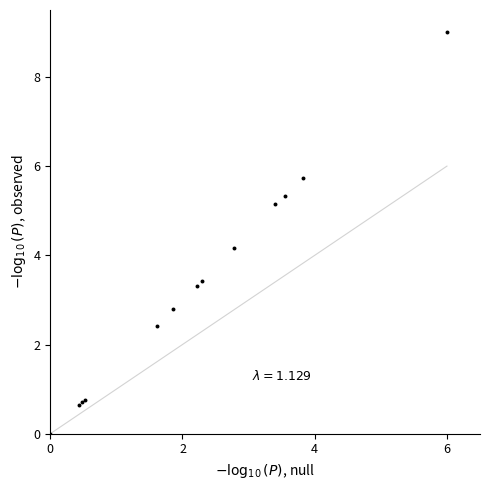

What Y value in the scatter plot is closest to 4?

4.2